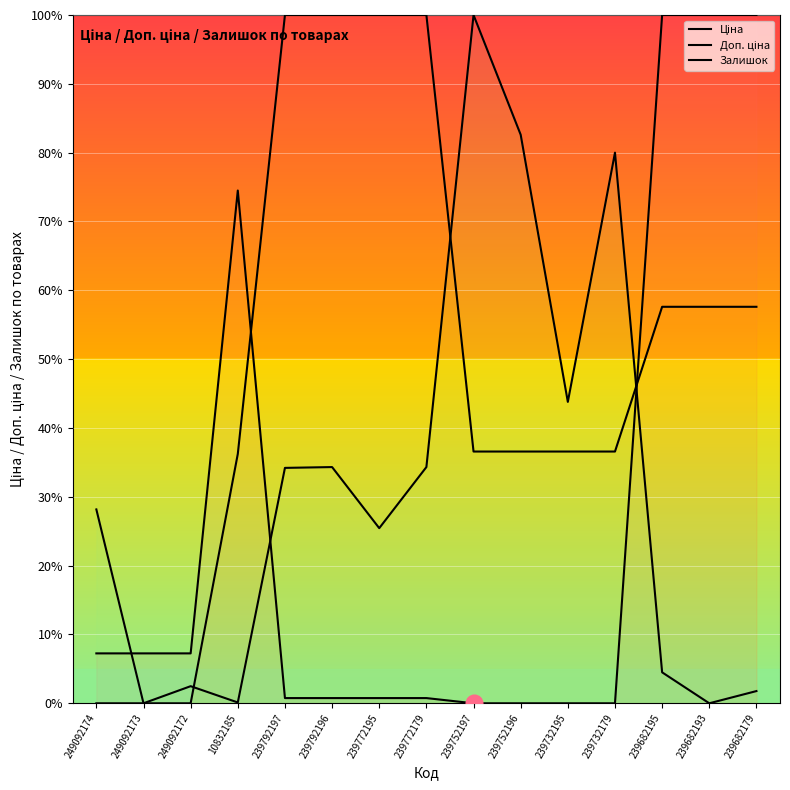

What is the difference between the highest and lowest values at 239682193?

100.0